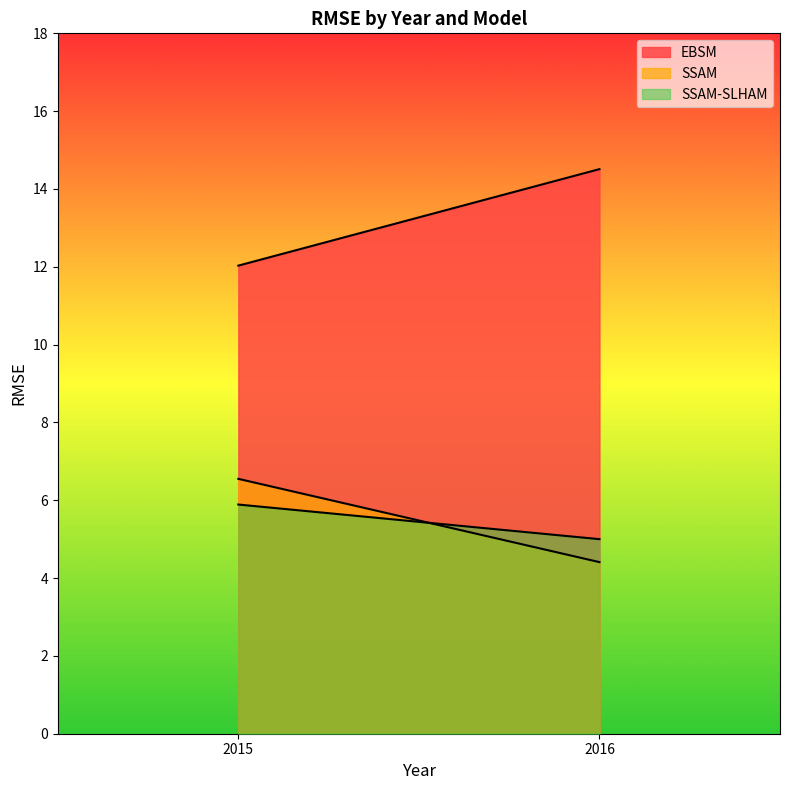

What are all the series names shown in the legend?

EBSM, SSAM, SSAM-SLHAM